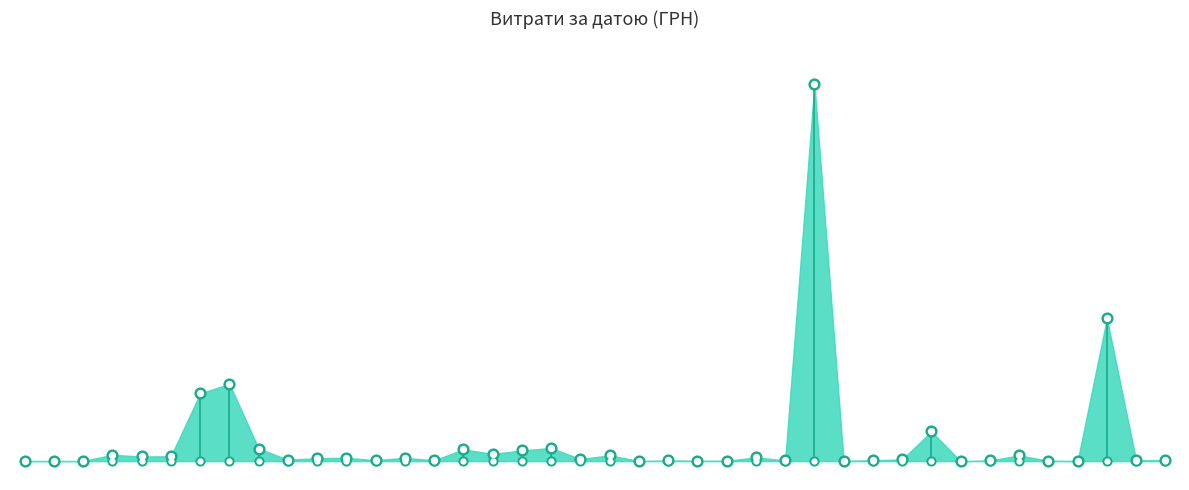

What is the change in value from 09.04.2016 to 01.04.2016?

+52395.7